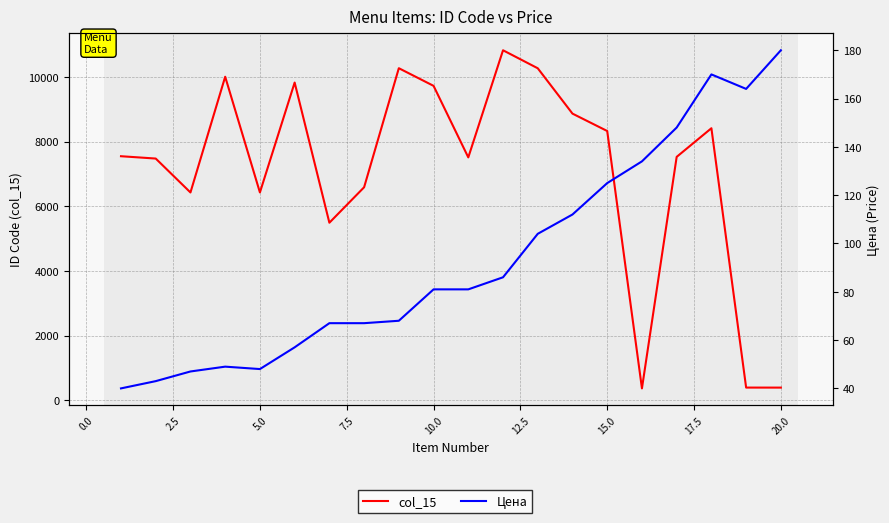

Which has a higher value, 10.0 or 20.0?

10.0